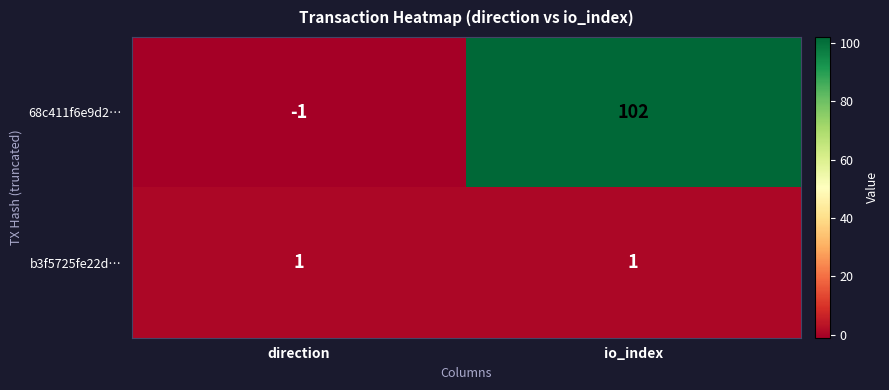

Reading left to right, extract all data points from this chart.

68c411f6e9d2…: direction=-1	io_index=102
b3f5725fe22d…: direction=1	io_index=1